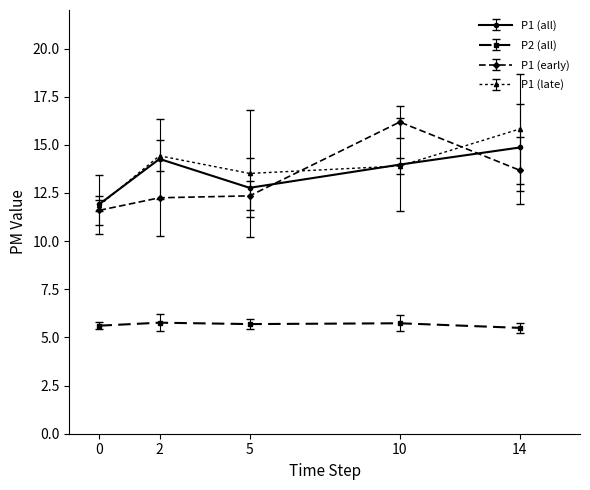

What is the value of the P2 (all) point at the 5th from the left?

5.5